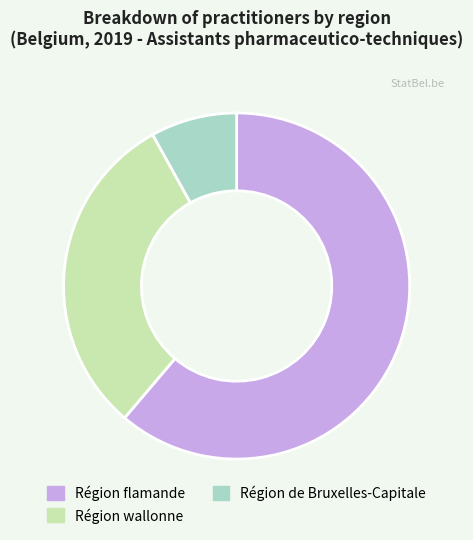

Which category accounts for the majority?

Région flamande